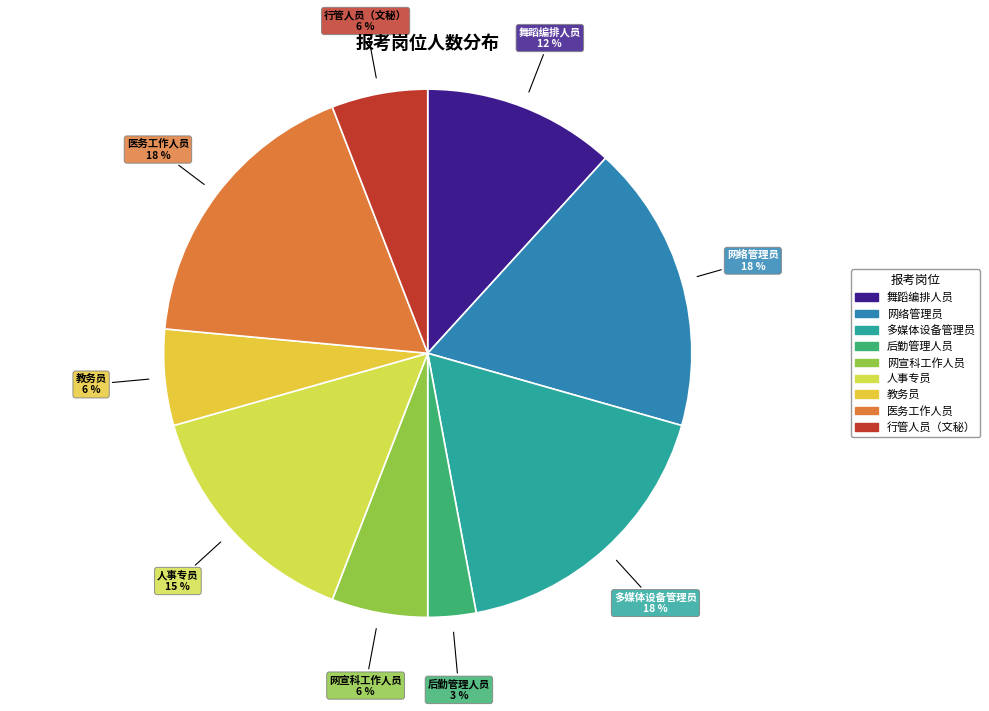

To the nearest percent, what is the difference between the largest and smallest slice percentages?

15%